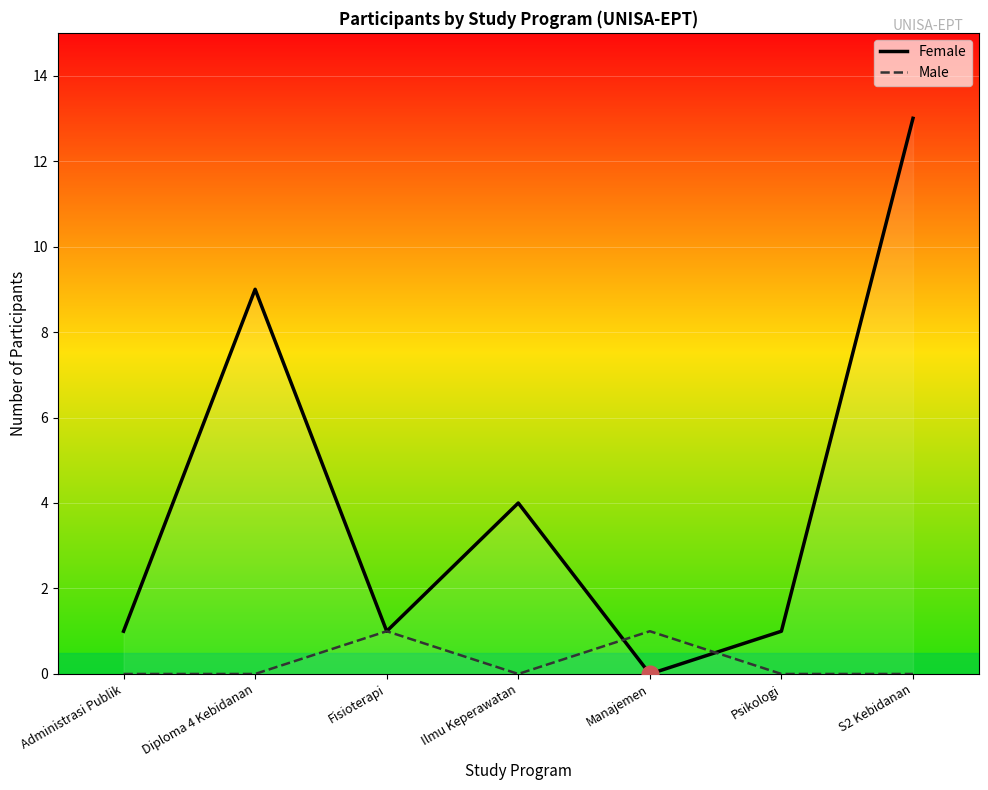

Read the Male value at Fisioterapi.

1